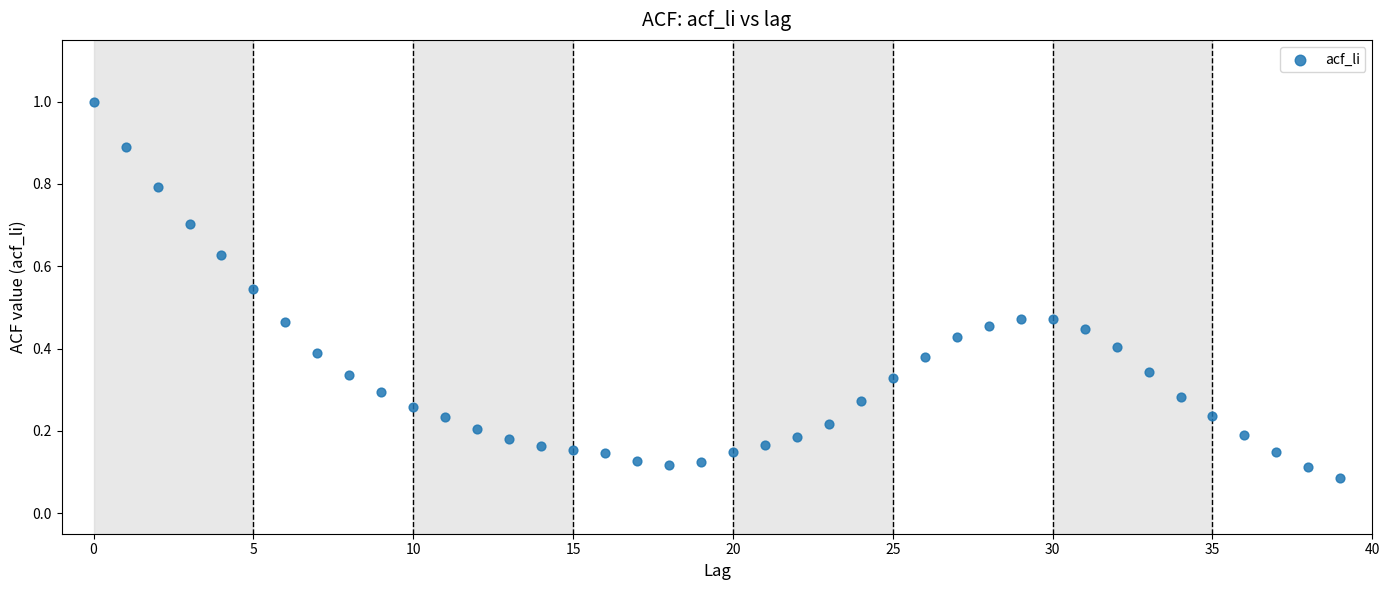

What is the range of Y values (max minus min)?

0.9